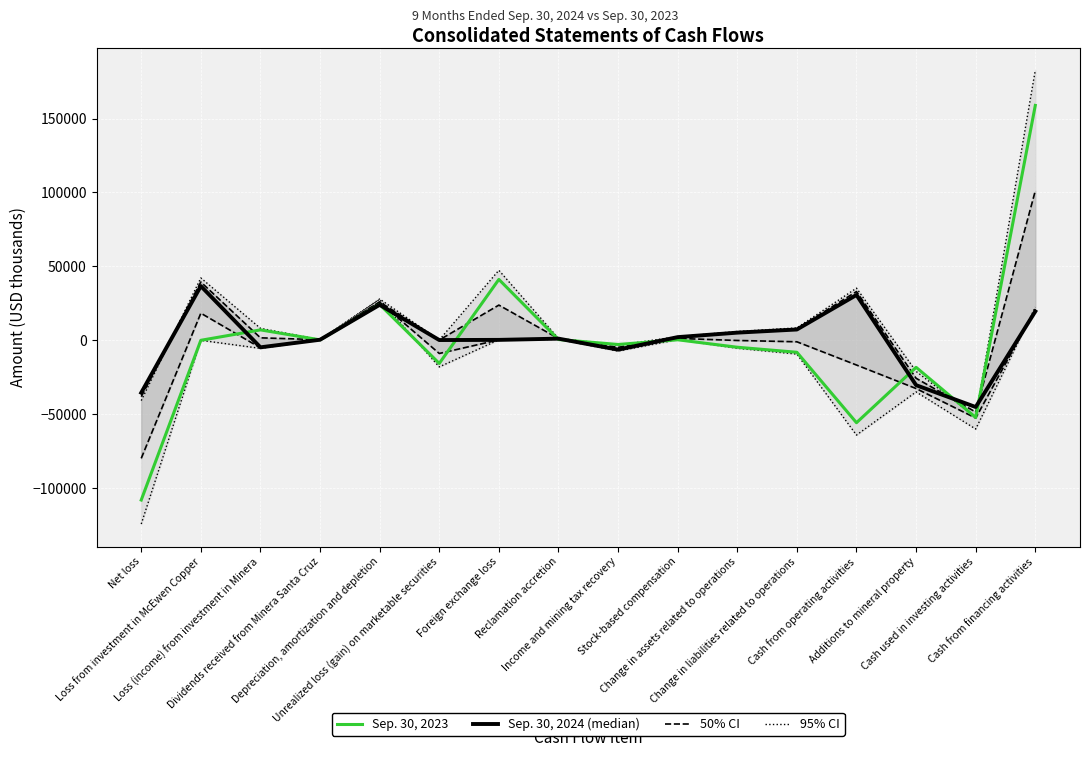

Where is 95% CI nearest to the value 65398?

Foreign exchange loss